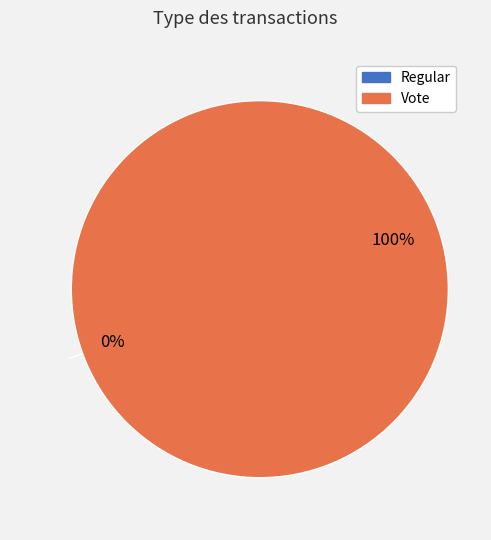

Is it true that Vote is 100% of the pie?

True